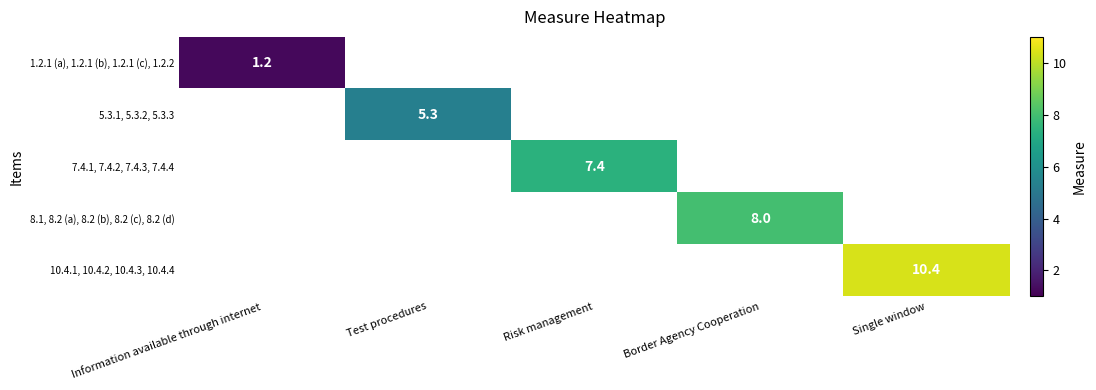

The value of 8.1, 8.2 (a), 8.2 (b), 8.2 (c), 8.2 (d) at Border Agency Cooperation is 8.0. True or false?

True